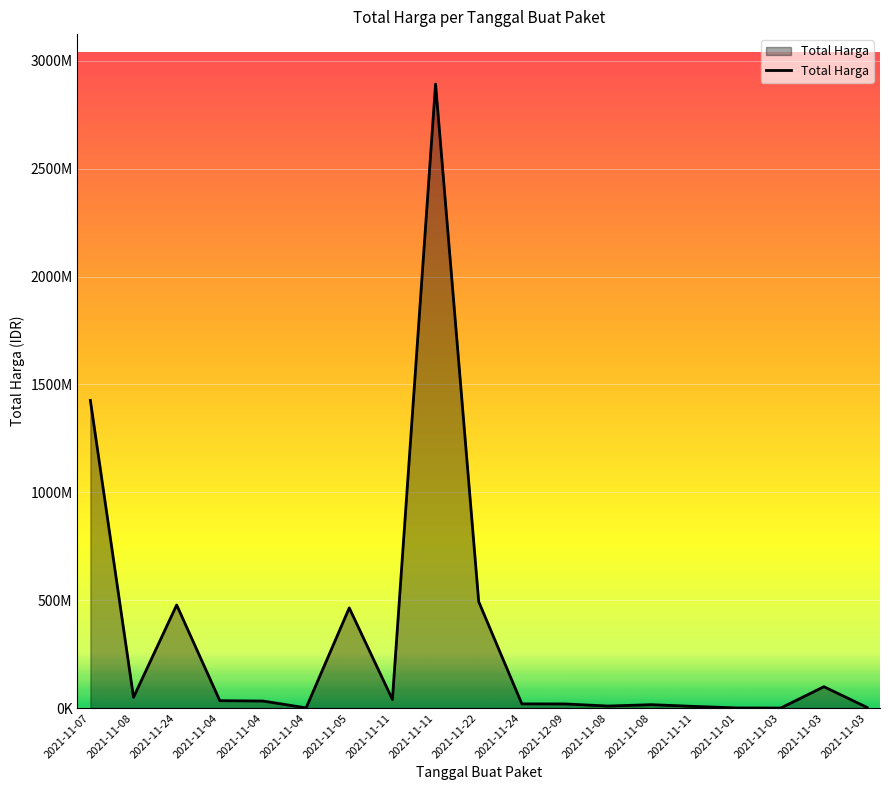

The chart shows a value of 49730040 at 2021-11-08. True or false?

True